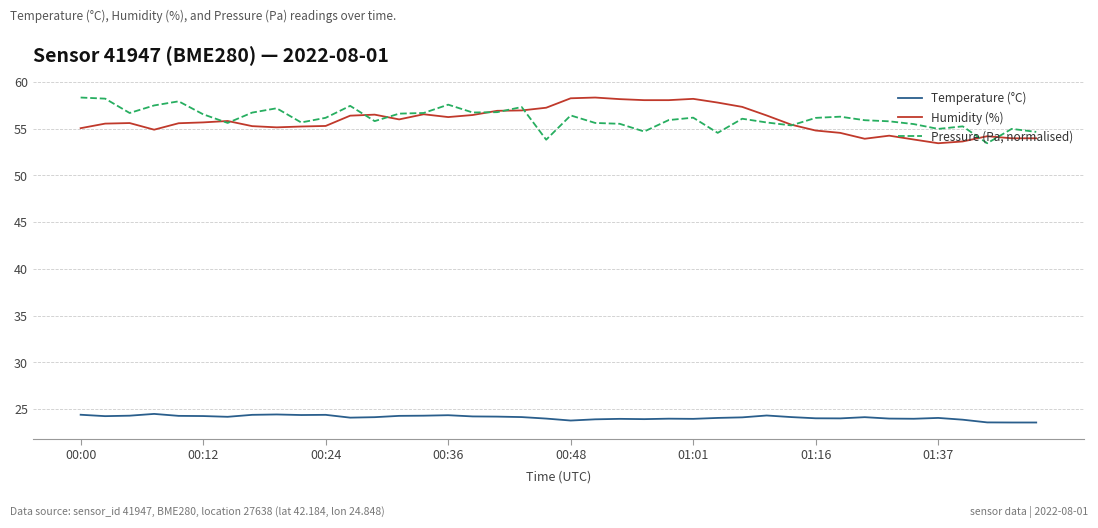

What is the lowest value of the Humidity (%) series?

53.4